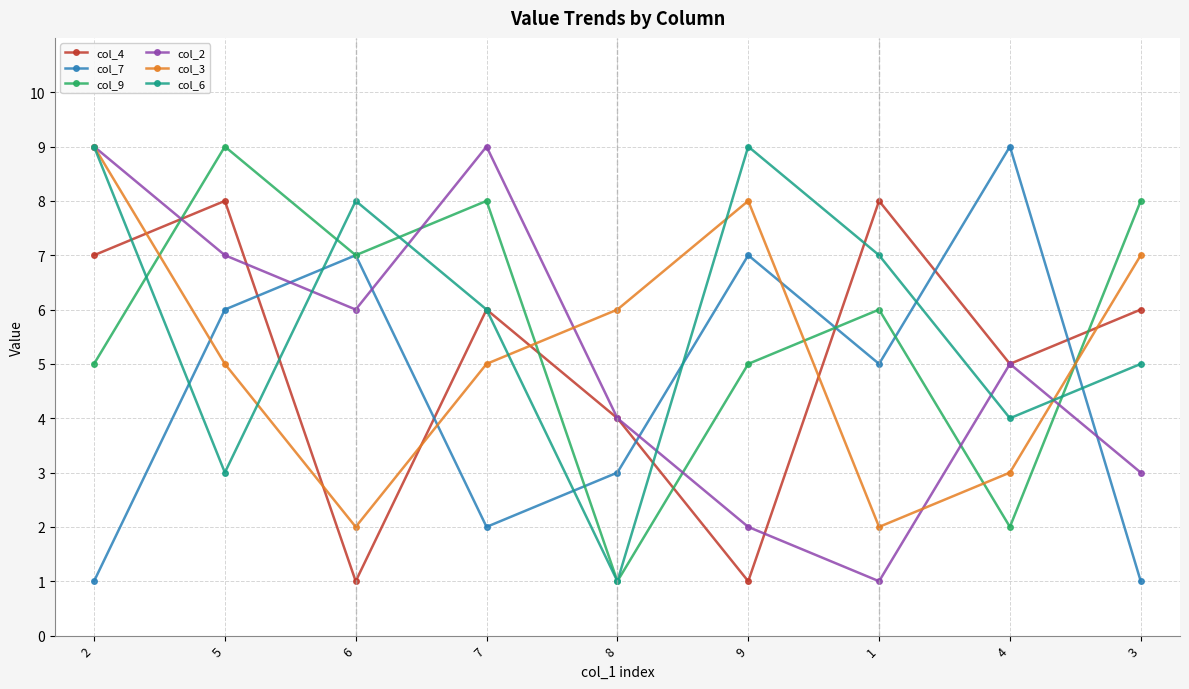

What is the difference between the col_7 values at 5 and 8?

3